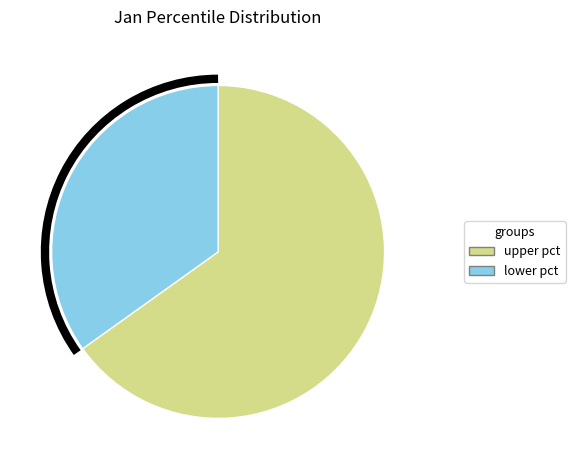

Does any single category account for the majority?

Yes